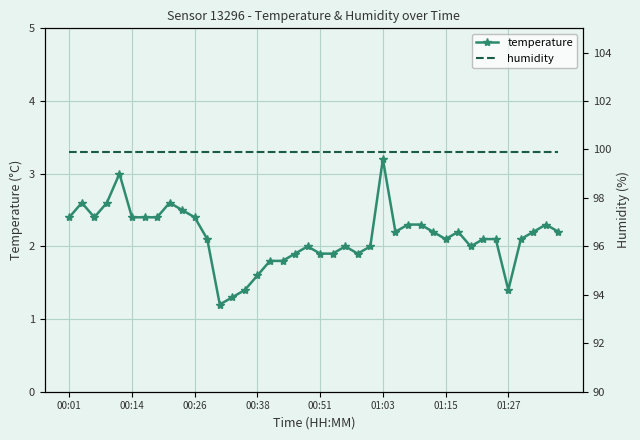

The temperature series shows 3.2 at 01:03. True or false?

True